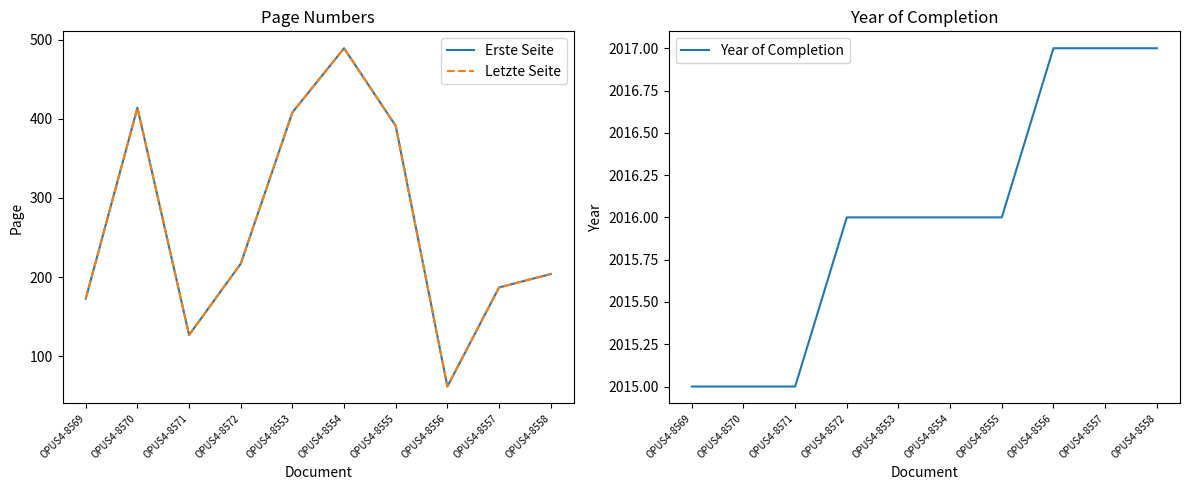

The Erste Seite series shows 391 at OPUS4-8555. True or false?

True